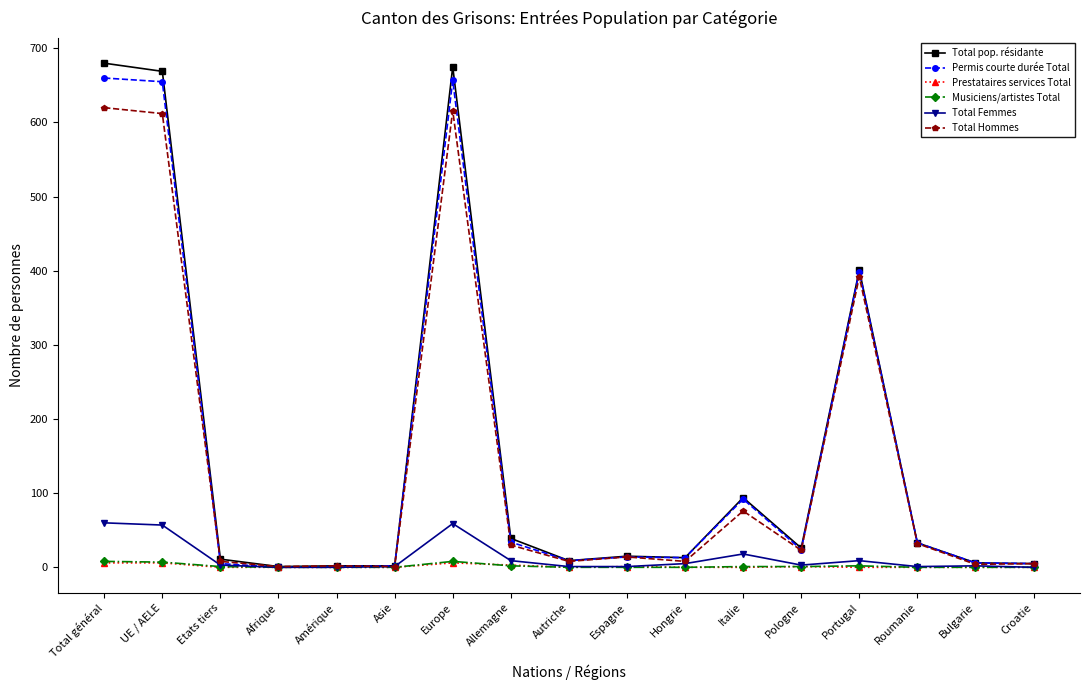

What is the label of the 3rd point from the left?

Etats tiers